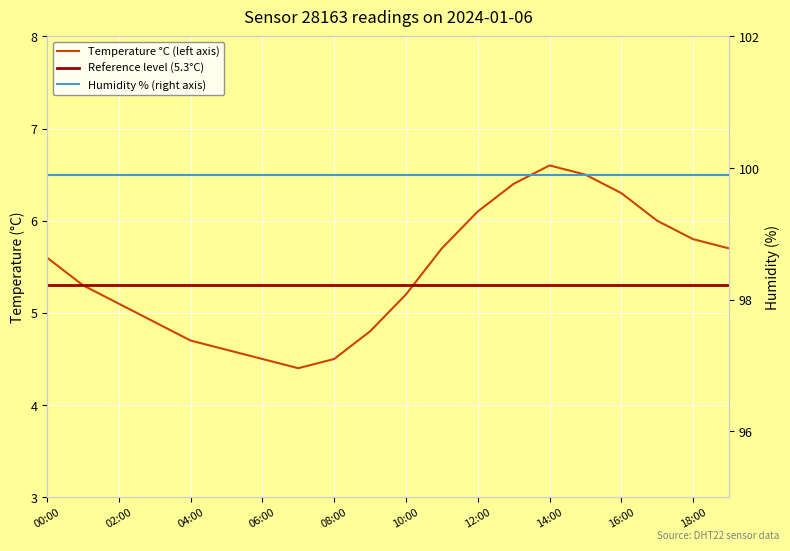

What is the sum of the values at 11:00 and 08:00?

10.2